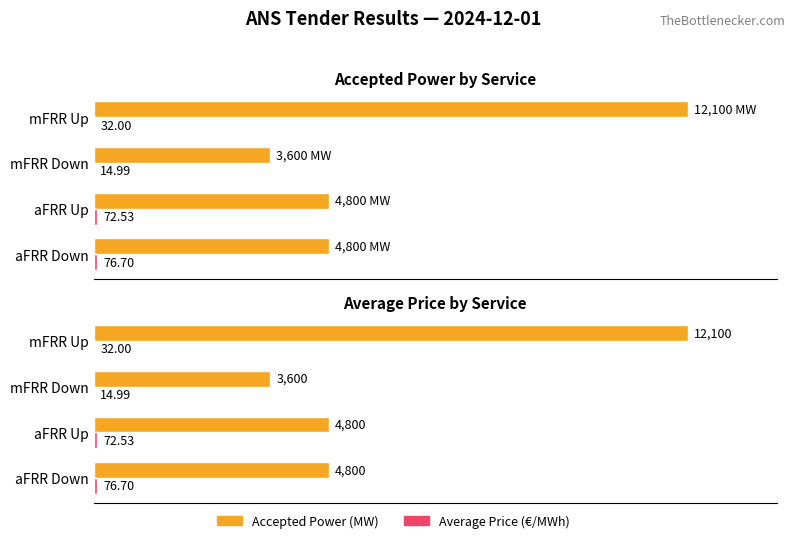

Between mFRR Up and aFRR Up, which is larger?

mFRR Up